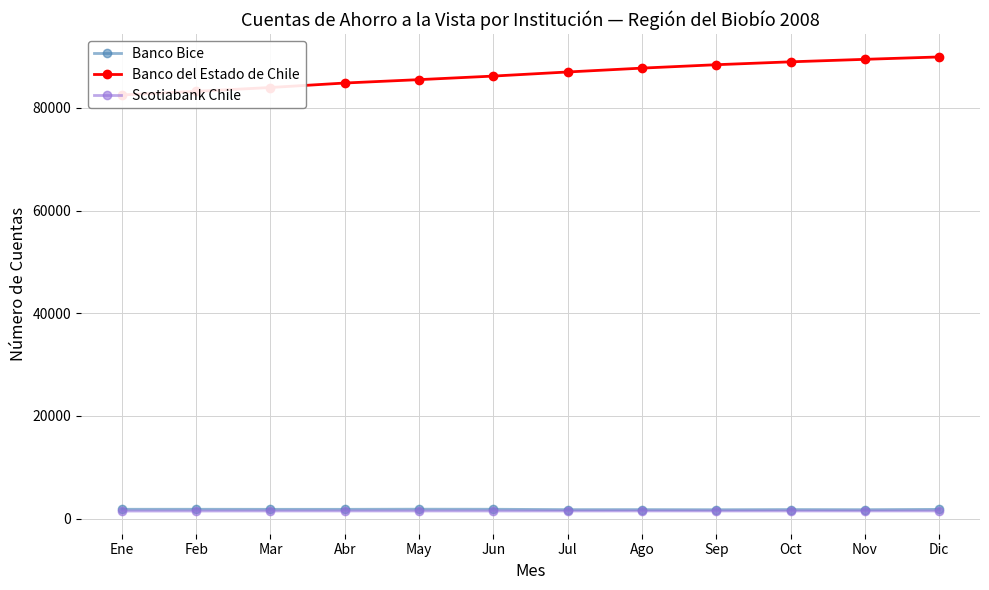

What value does the Banco del Estado de Chile series have at Ago, to the nearest 10?

87740